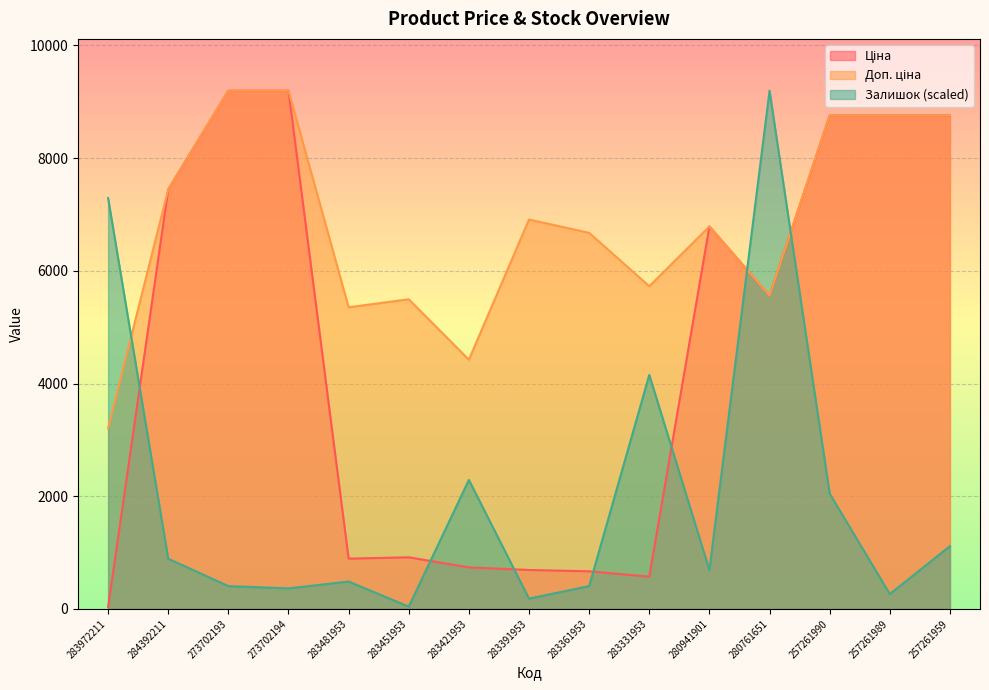

What is the sum of the Залишок values at 273702194 and 283972211?

7656.8